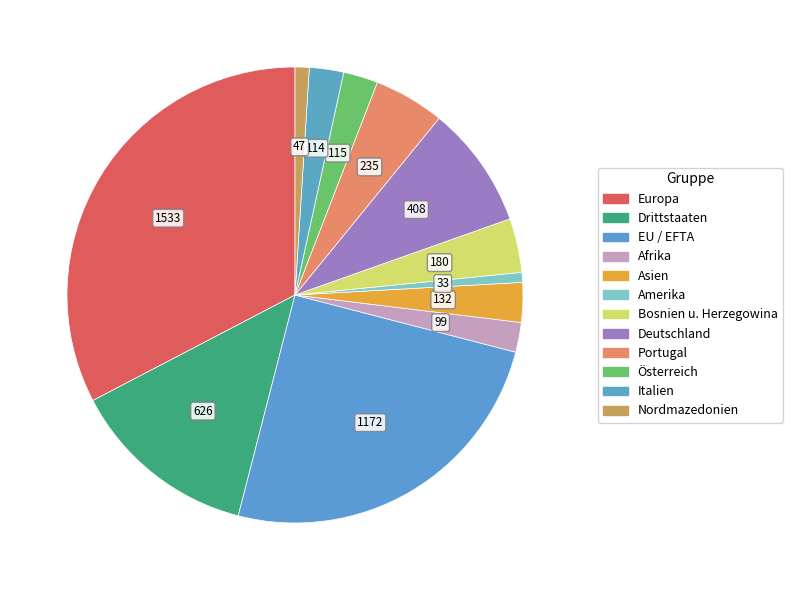

How many segments does this pie chart have?

12